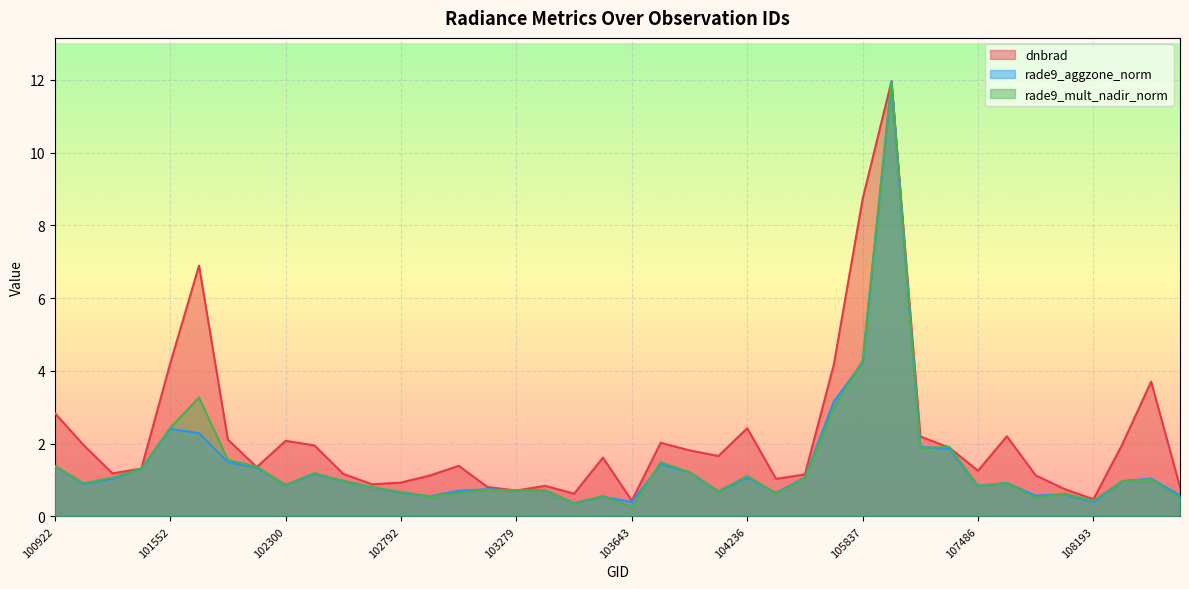

List the series in order of their peak value, highest first.

rade9_aggzone_norm, rade9_mult_nadir_norm, dnbrad